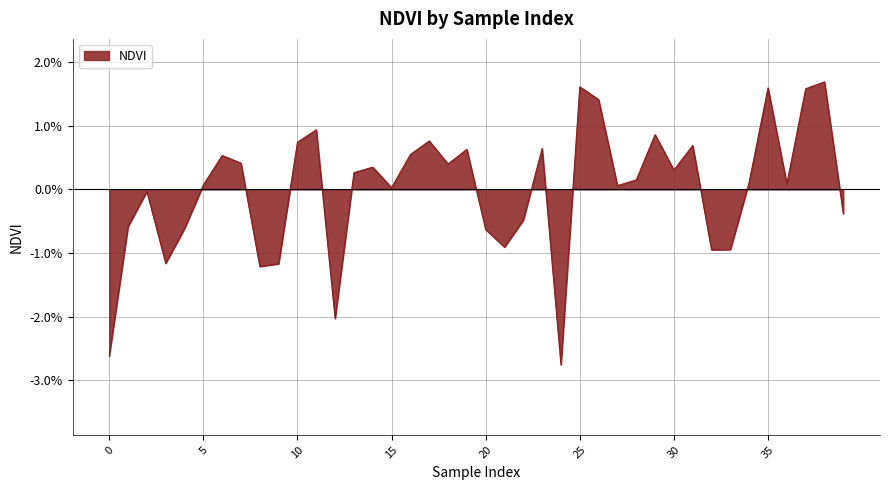

Does the chart display data point markers on the line(s)?

No